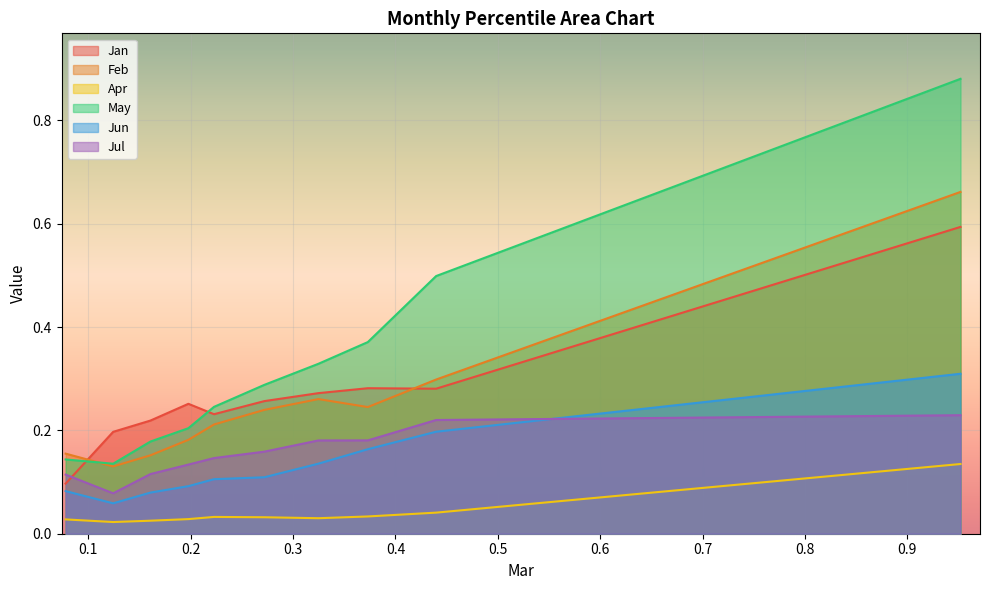

Reading left to right, list all the values displayed in this chart.

Jan: 0.1	0.2	0.2	0.3	0.2	0.3	0.3	0.3	0.3	0.6
Feb: 0.2	0.1	0.2	0.2	0.2	0.2	0.3	0.2	0.3	0.7
Apr: 0.0	0.0	0.0	0.0	0.0	0.0	0.0	0.0	0.0	0.1
May: 0.1	0.1	0.2	0.2	0.2	0.3	0.3	0.4	0.5	0.9
Jun: 0.1	0.1	0.1	0.1	0.1	0.1	0.1	0.2	0.2	0.3
Jul: 0.1	0.1	0.1	0.1	0.1	0.2	0.2	0.2	0.2	0.2